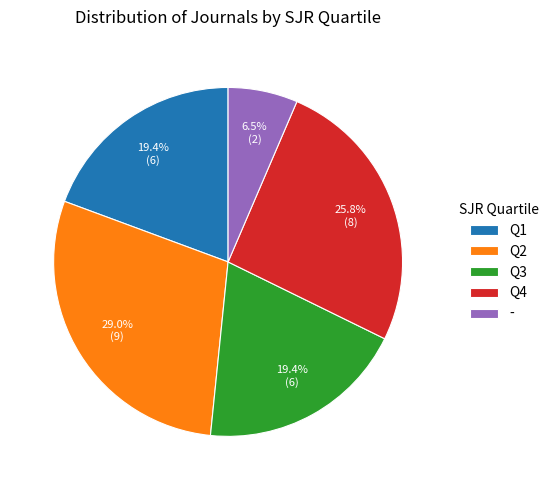

Does Q1 represent more than half of the total?

No